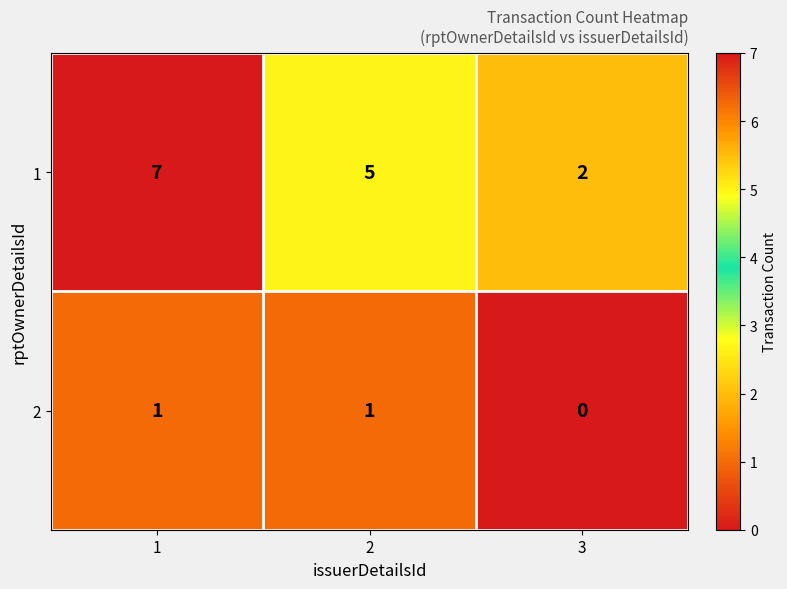

List the series in order of their overall mean, highest first.

1, 2